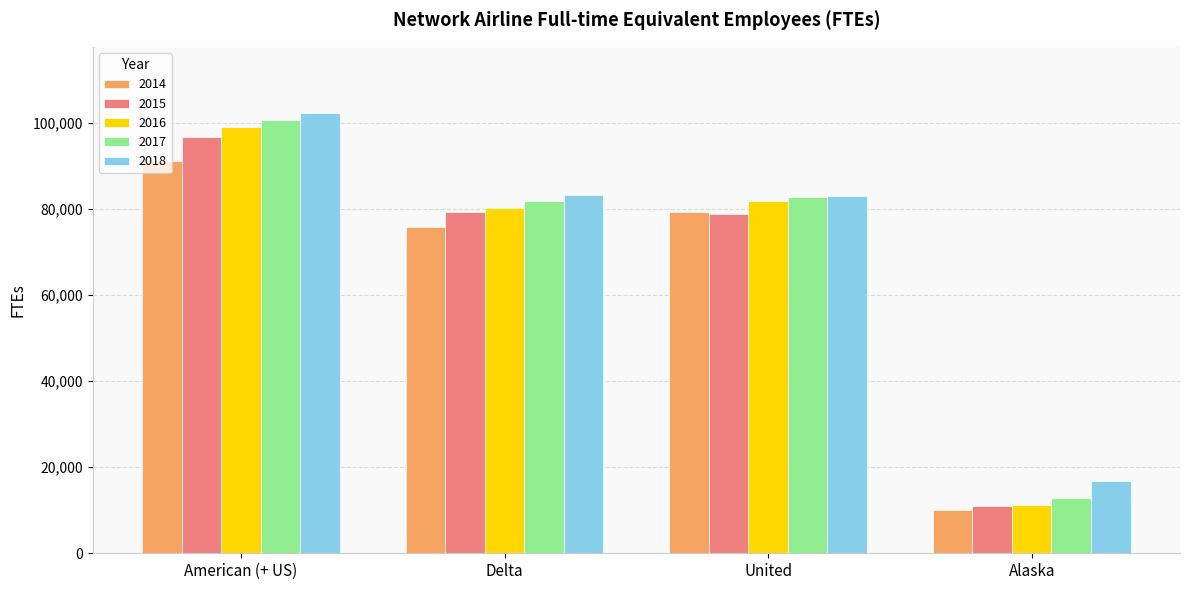

Does the chart contain stacked bars?

No